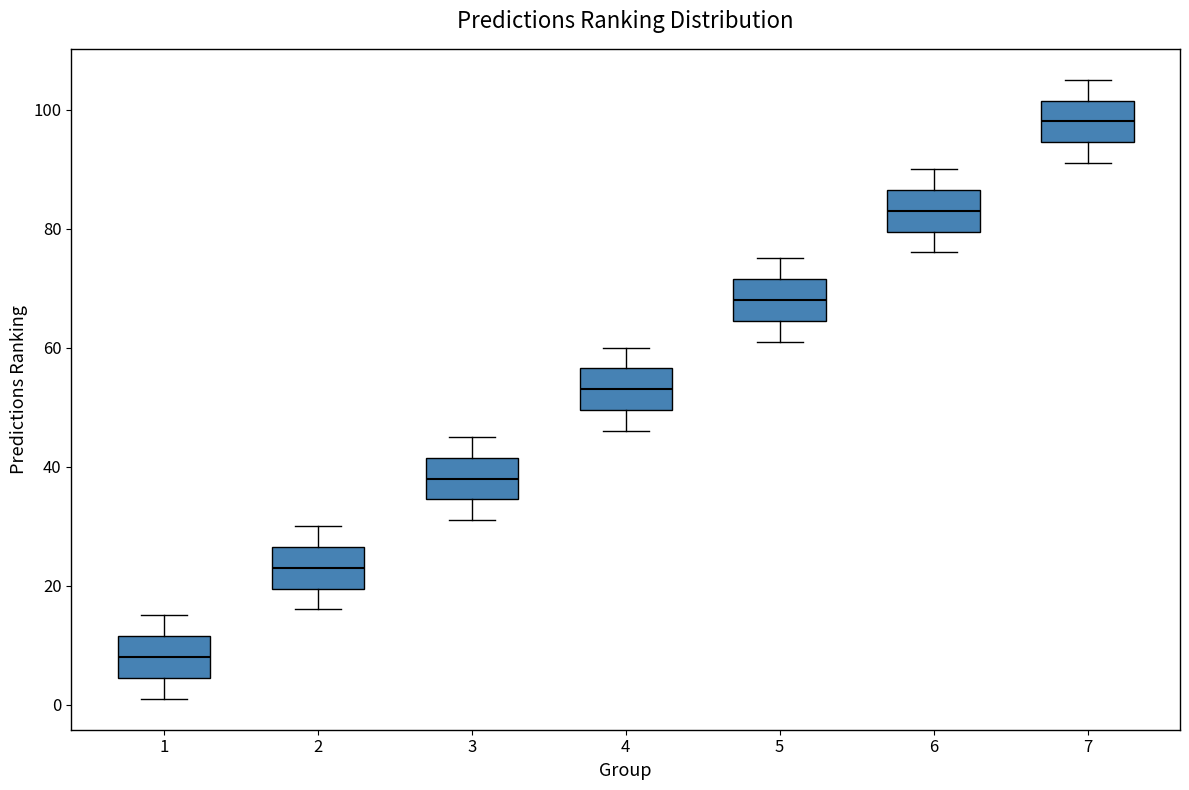

Where is the upper edge of the box at x = 7 on the y-axis? The values are not printed on the chart, so give them approximately, as read against the axis.

102